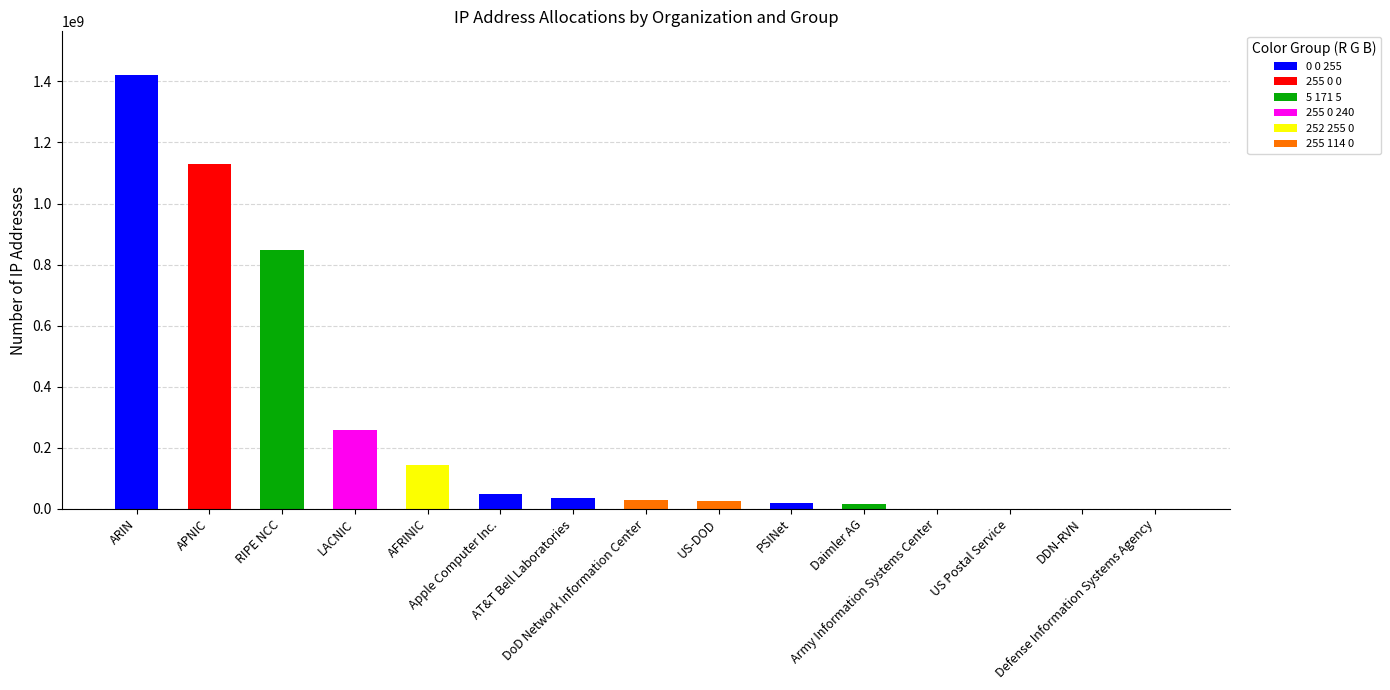

At which category is the sum across all series the highest?

ARIN